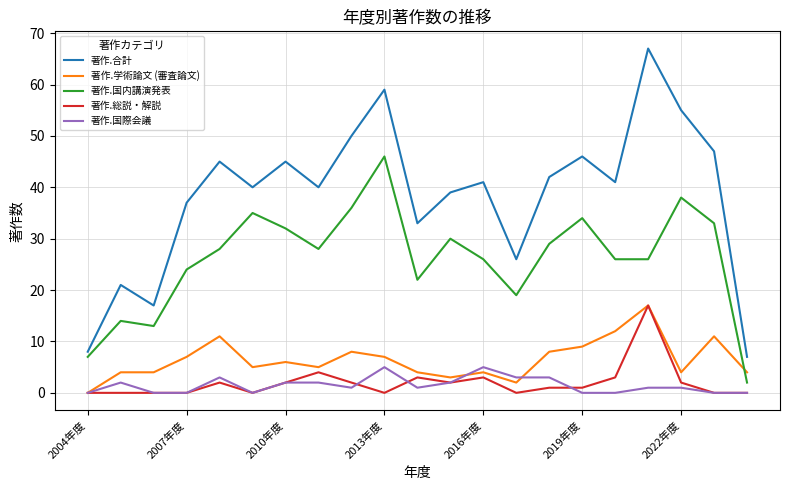

What is the average value of the 著作.国際会議 series?

1